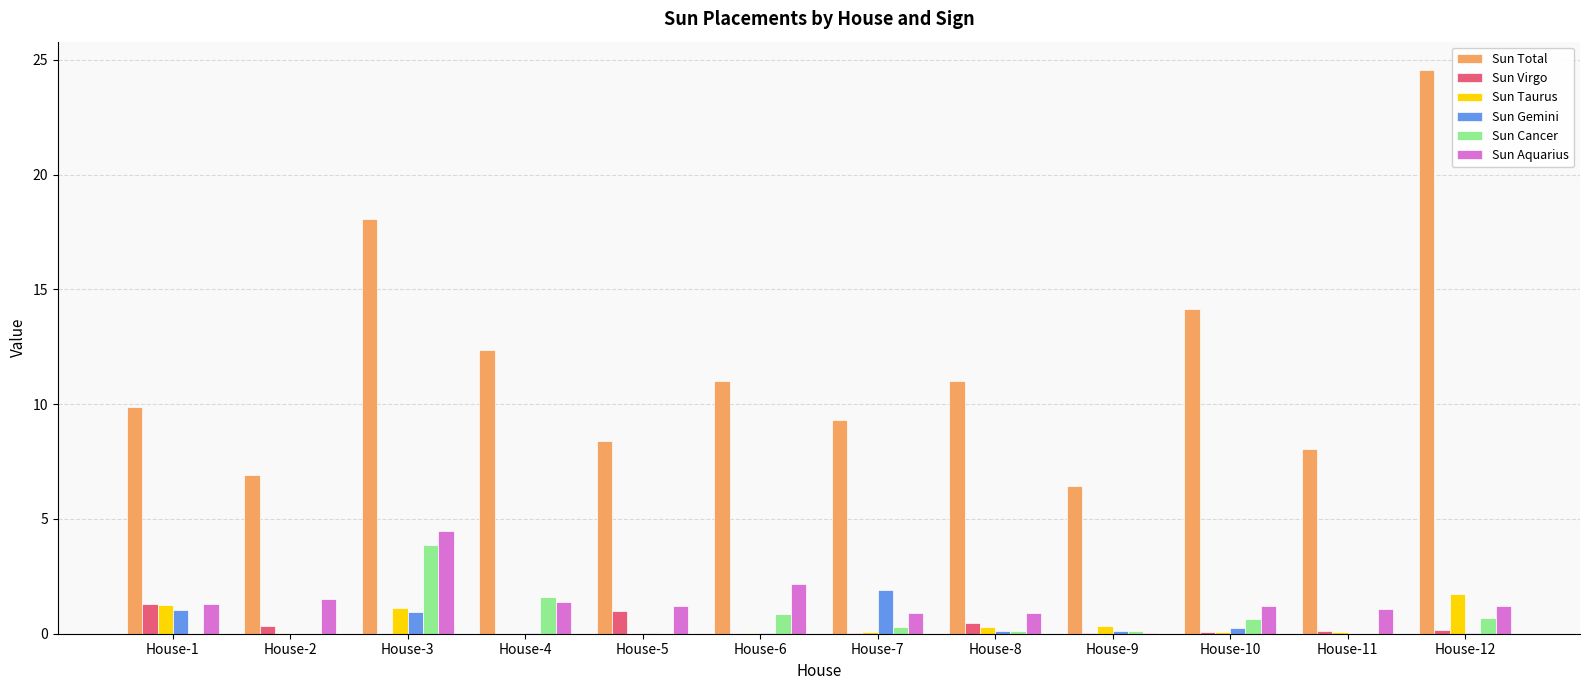

True or false: Sun Taurus has a value of 0.0 at House-5.

True